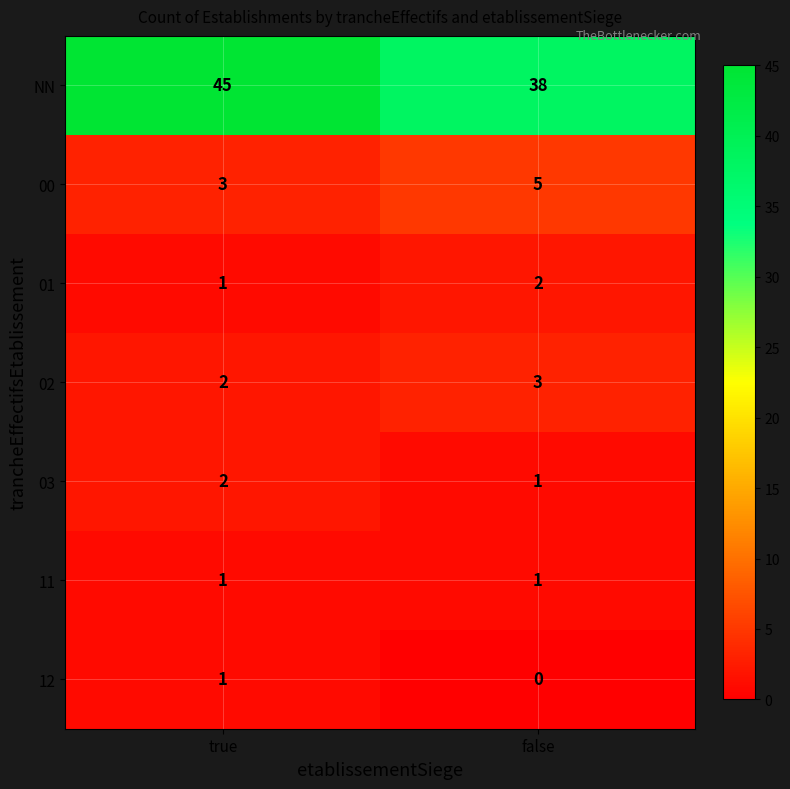

Rank the categories by 00 value from lowest to highest.

true, false